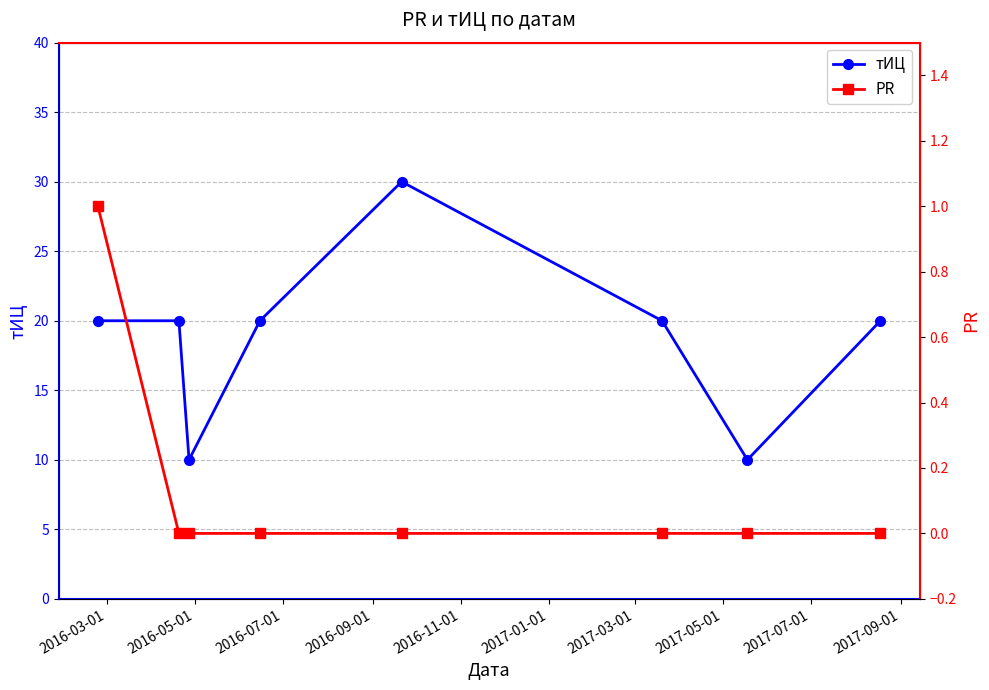

What is the difference between the maximum and second lowest values in the тИЦ series?

20